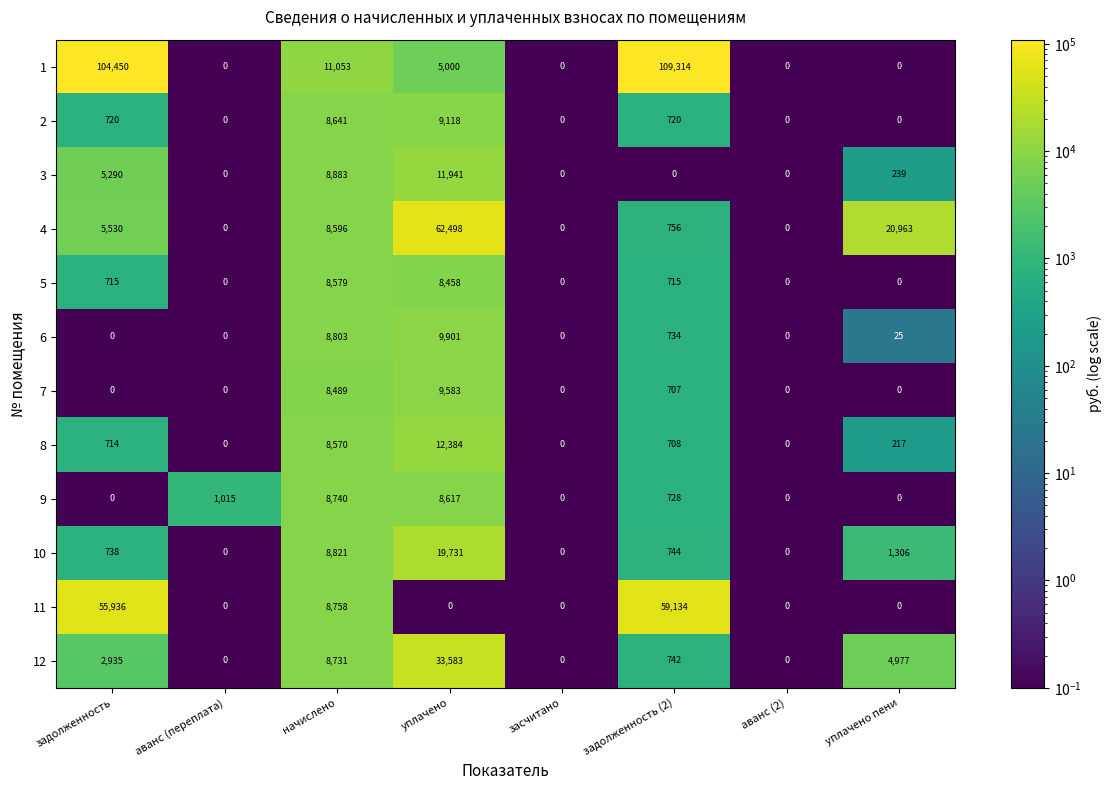

Which series has the widest spread of values?

1